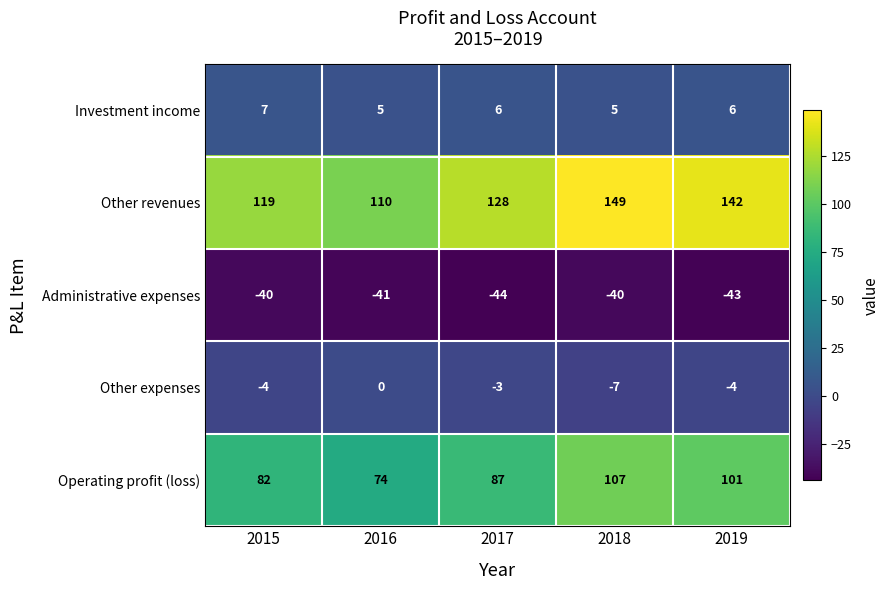

Which category has the lowest value across all series?

2017